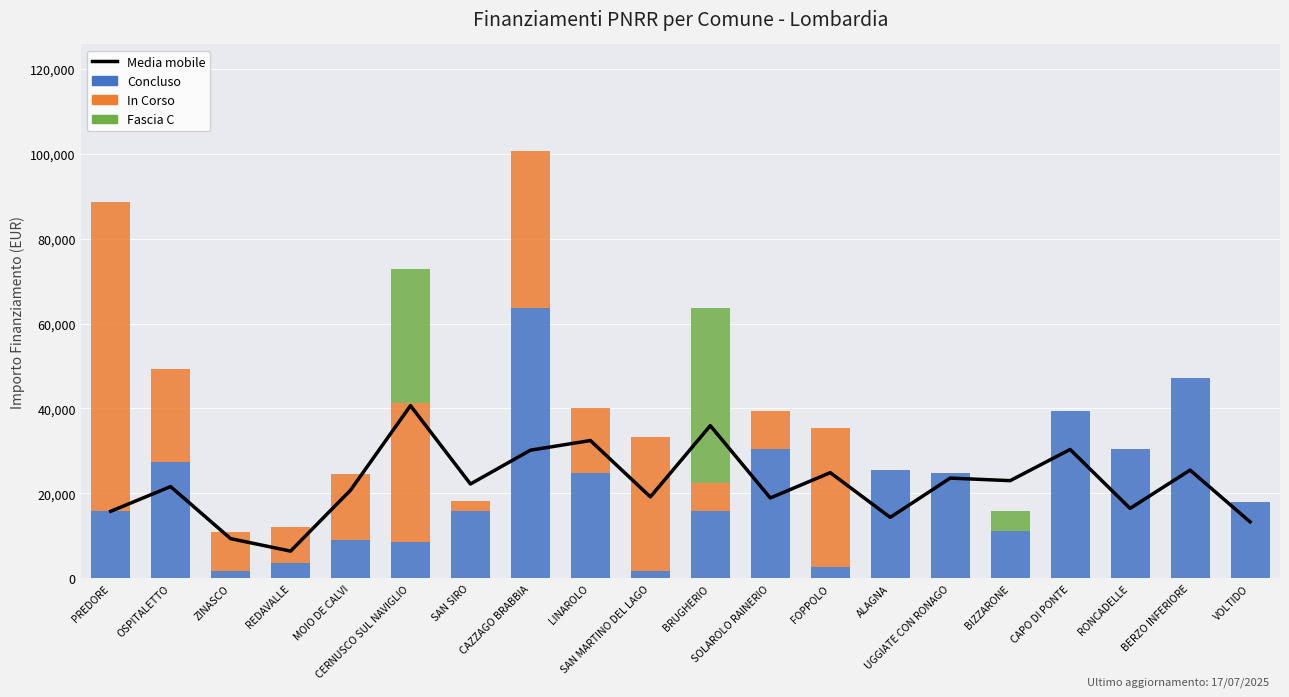

At which label does Fascia C reach its minimum?

PREDORE